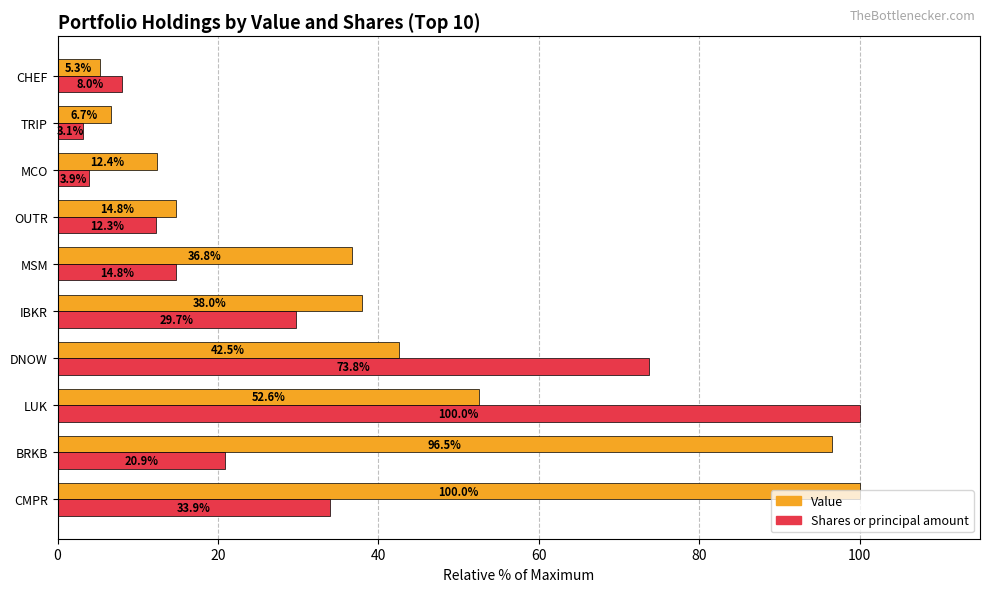

List the labels in order of Shares or principal amount value, smallest first.

TRIP, MCO, CHEF, OUTR, MSM, BRKB, IBKR, CMPR, DNOW, LUK